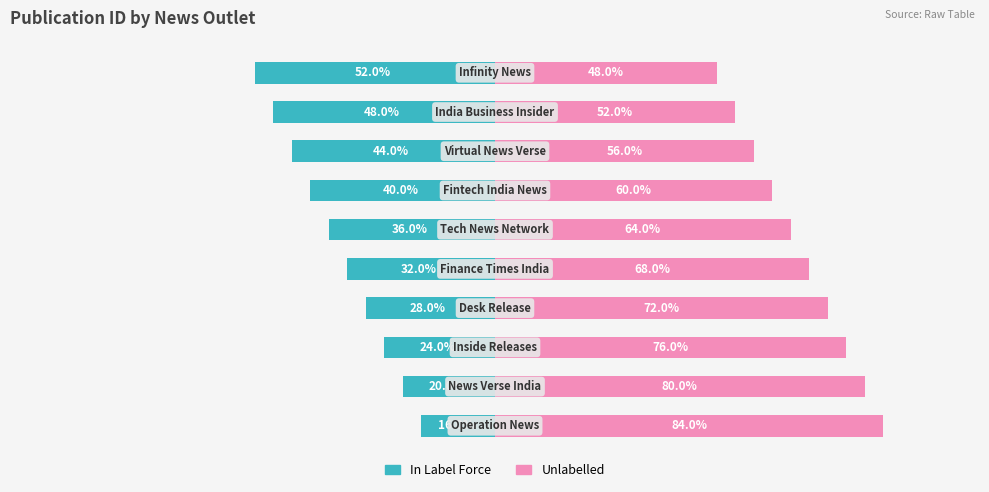

Does the chart contain stacked bars?

No